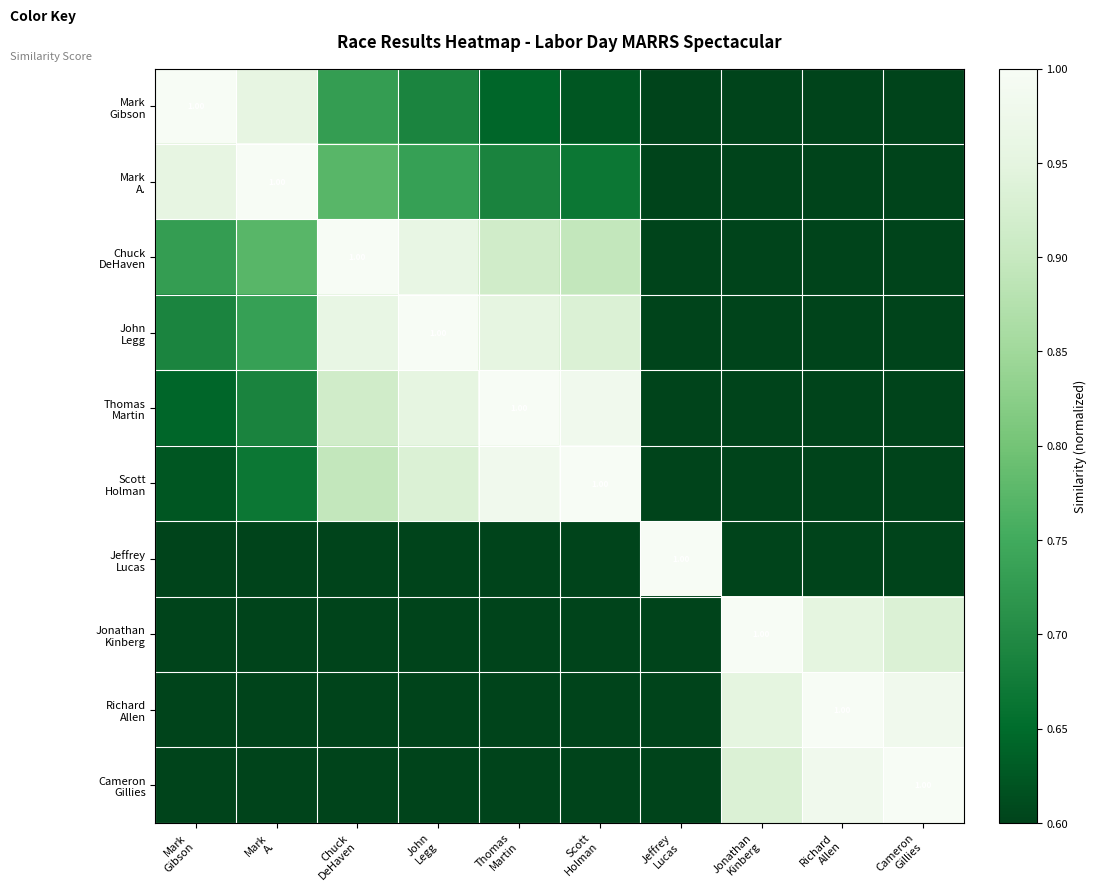

At which label is Mark A. closest to 0?

Jonathan Kinberg